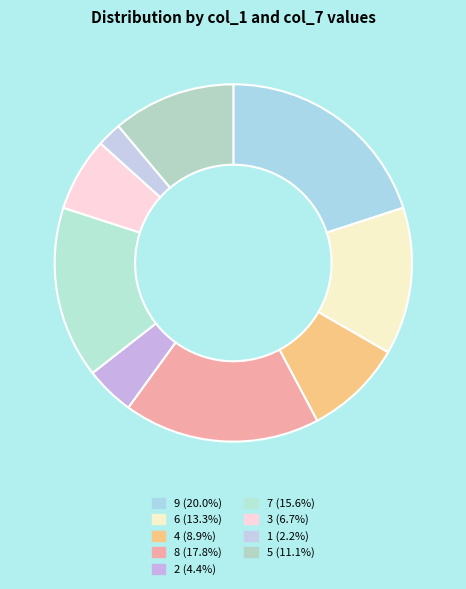

To the nearest percent, what is the average slice percentage?

11%